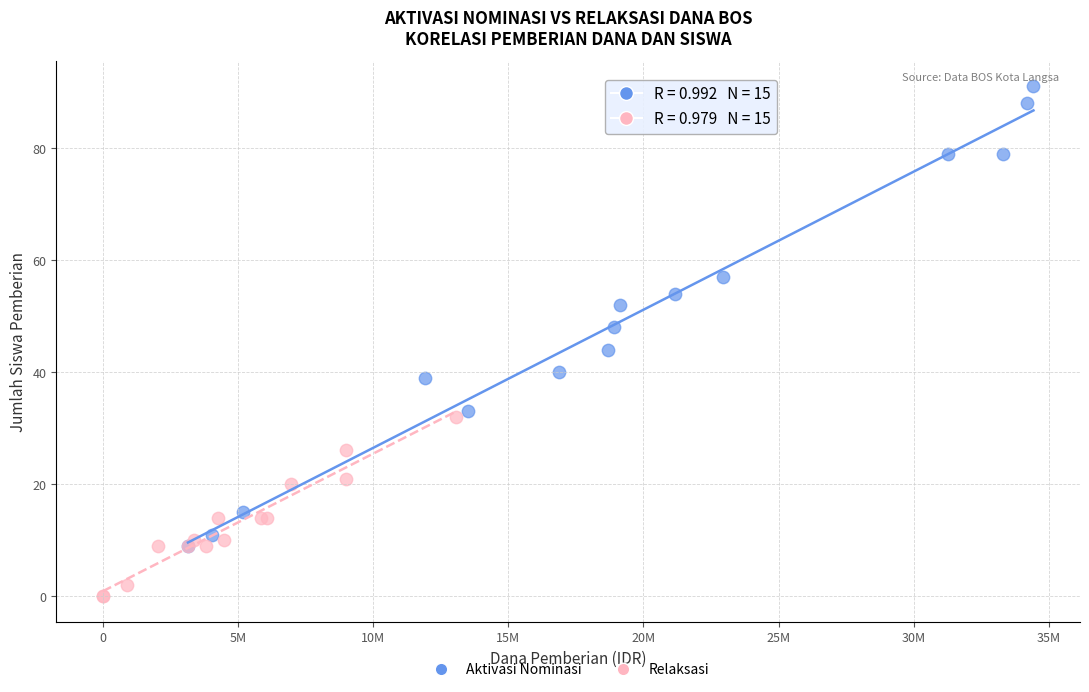

Which series has the largest Y range (max minus min)?

Aktivasi Nominasi